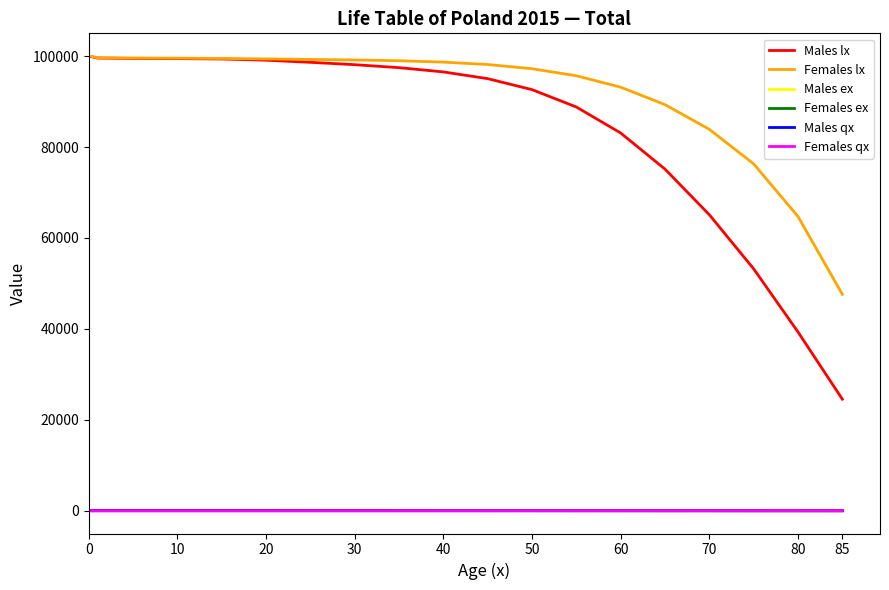

Which series has the largest total across all categories?

Females lx